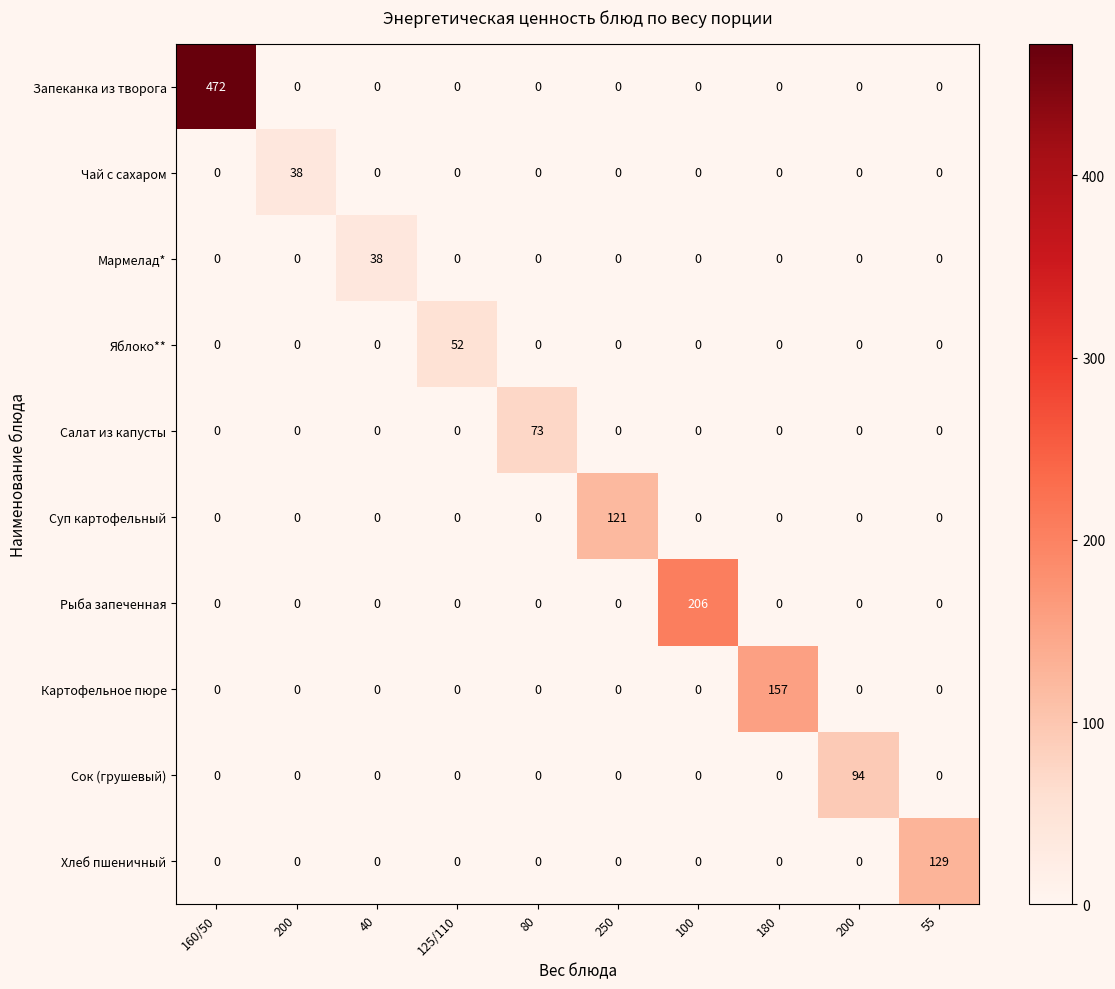

Reading left to right, extract all data points from this chart.

Запеканка из творога: 160/50=472.0	200=0.0	40=0.0	125/110=0.0	80=0.0	250=0.0	100=0.0	180=0.0	200=0.0	55=0.0
Чай с сахаром: 160/50=0.0	200=38.0	40=0.0	125/110=0.0	80=0.0	250=0.0	100=0.0	180=0.0	200=0.0	55=0.0
Мармелад*: 160/50=0.0	200=0.0	40=38.0	125/110=0.0	80=0.0	250=0.0	100=0.0	180=0.0	200=0.0	55=0.0
Яблоко**: 160/50=0.0	200=0.0	40=0.0	125/110=52.0	80=0.0	250=0.0	100=0.0	180=0.0	200=0.0	55=0.0
Салат из капусты: 160/50=0.0	200=0.0	40=0.0	125/110=0.0	80=73.0	250=0.0	100=0.0	180=0.0	200=0.0	55=0.0
Суп картофельный: 160/50=0.0	200=0.0	40=0.0	125/110=0.0	80=0.0	250=121.0	100=0.0	180=0.0	200=0.0	55=0.0
Рыба запеченная: 160/50=0.0	200=0.0	40=0.0	125/110=0.0	80=0.0	250=0.0	100=206.0	180=0.0	200=0.0	55=0.0
Картофельное пюре: 160/50=0.0	200=0.0	40=0.0	125/110=0.0	80=0.0	250=0.0	100=0.0	180=157.0	200=0.0	55=0.0
Сок (грушевый): 160/50=0.0	200=0.0	40=0.0	125/110=0.0	80=0.0	250=0.0	100=0.0	180=0.0	200=94.0	55=0.0
Хлеб пшеничный: 160/50=0.0	200=0.0	40=0.0	125/110=0.0	80=0.0	250=0.0	100=0.0	180=0.0	200=0.0	55=129.0